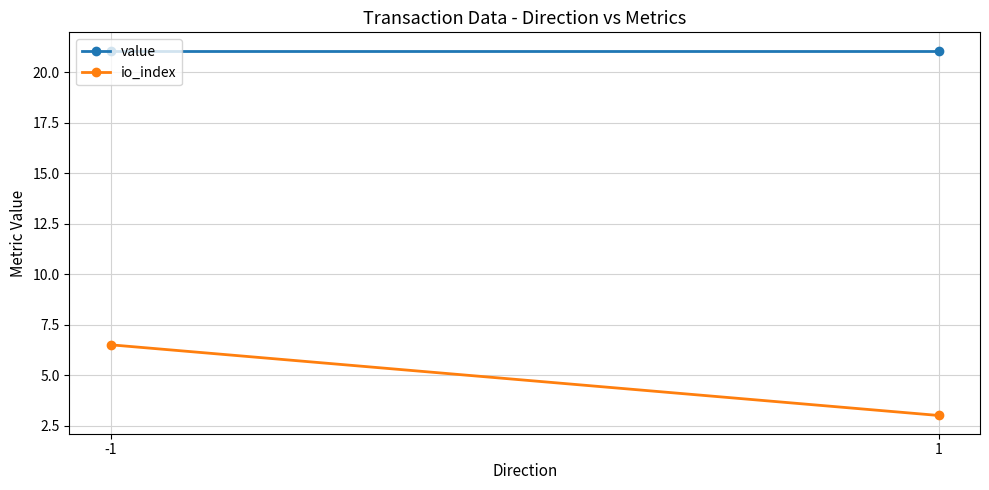

The value series shows 21.1 at 1. True or false?

True